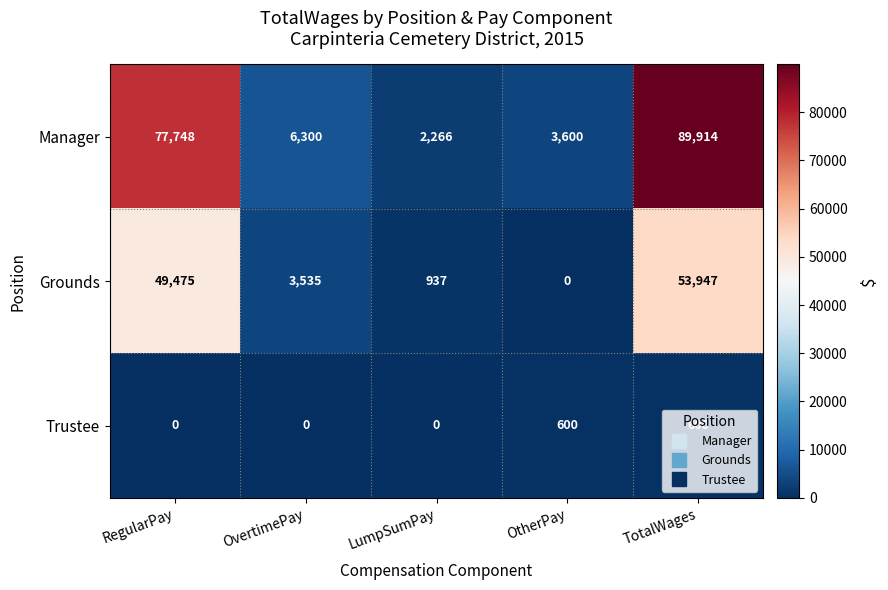

What is the sum of the Grounds values at OvertimePay and TotalWages?

57482